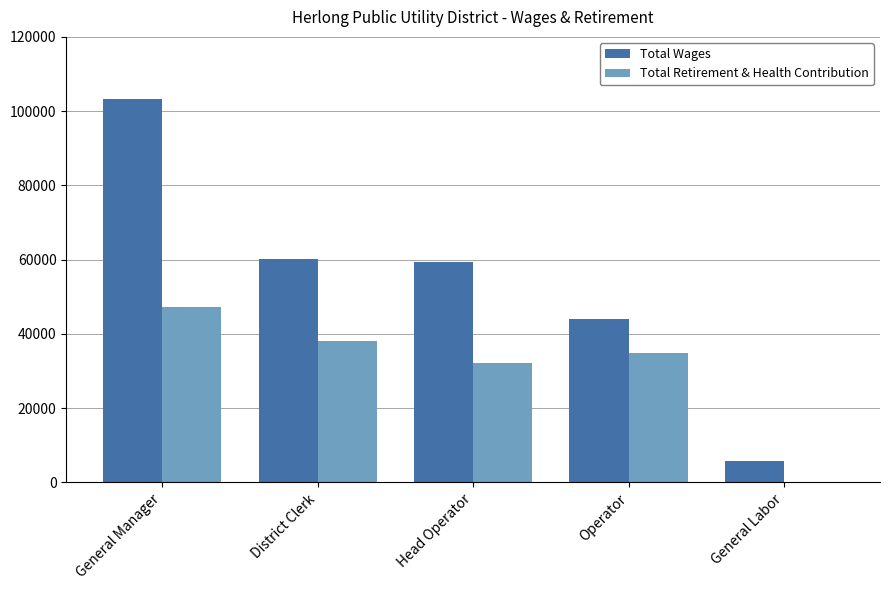

Which series has the largest range (max minus min)?

Total Wages